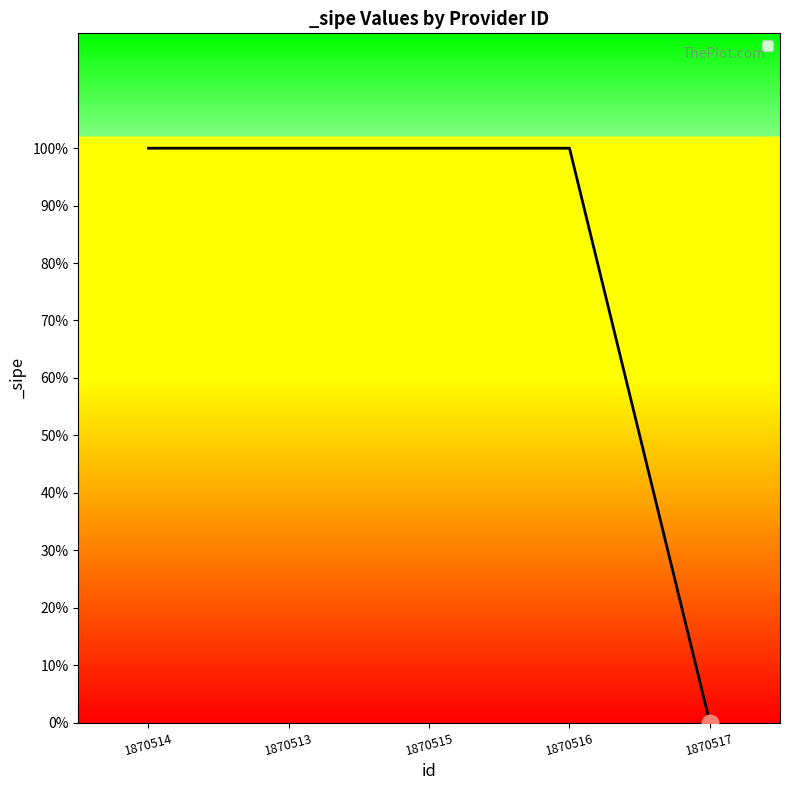

Is this an area chart (filled region under the line)?

No